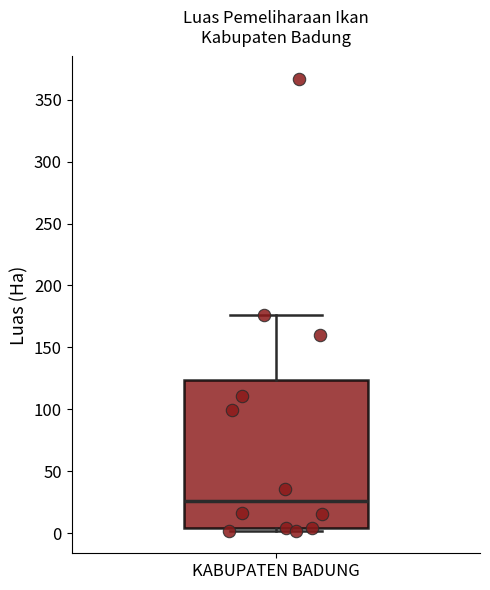

Transcribe this box plot: give where the median line is, the range the box spans, and where the two whiskers end, as read against the y-axis. The values are not printed on the chart, so give them approximately, as read against the axis.

median 25, box 5 to 125, whiskers 0 to 175